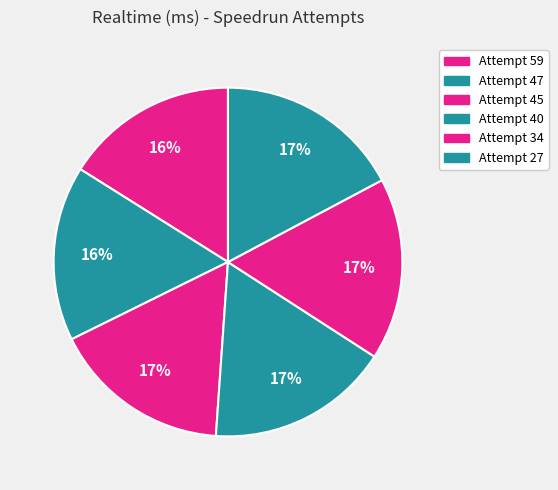

Does Attempt 27 represent more than half of the total?

No